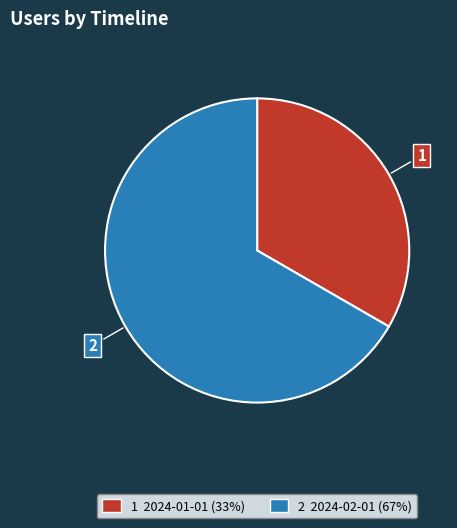

Is there a majority slice in this chart?

Yes